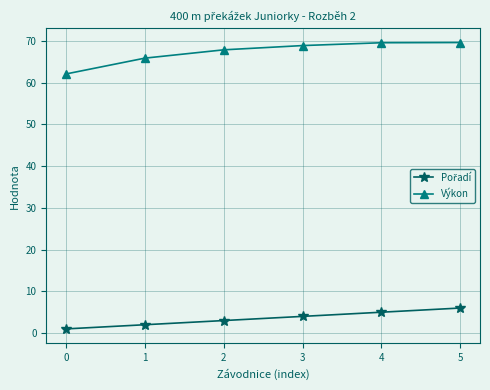

How many data points does each series have?

6